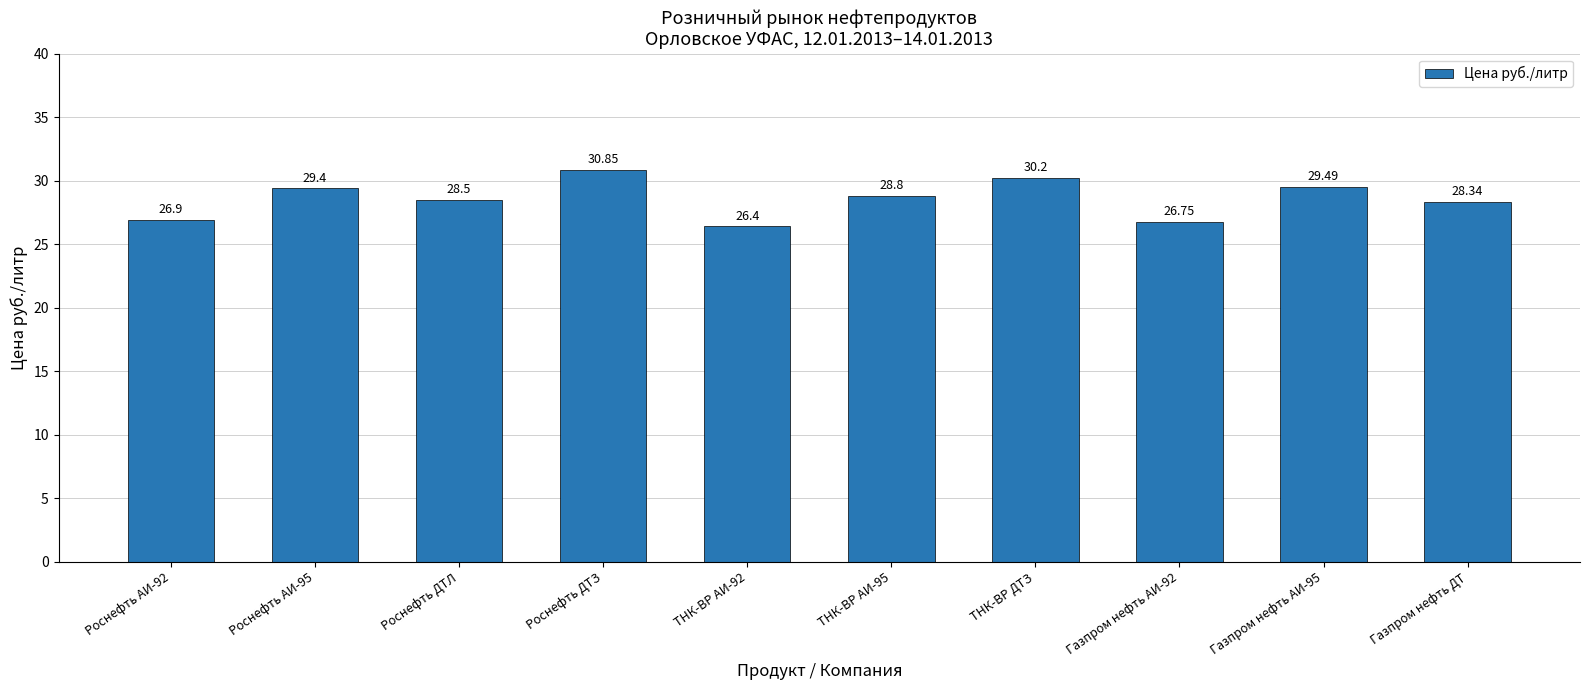

Between ТНК-ВР АИ-92 and Газпром нефть АИ-92, which is larger?

Газпром нефть АИ-92